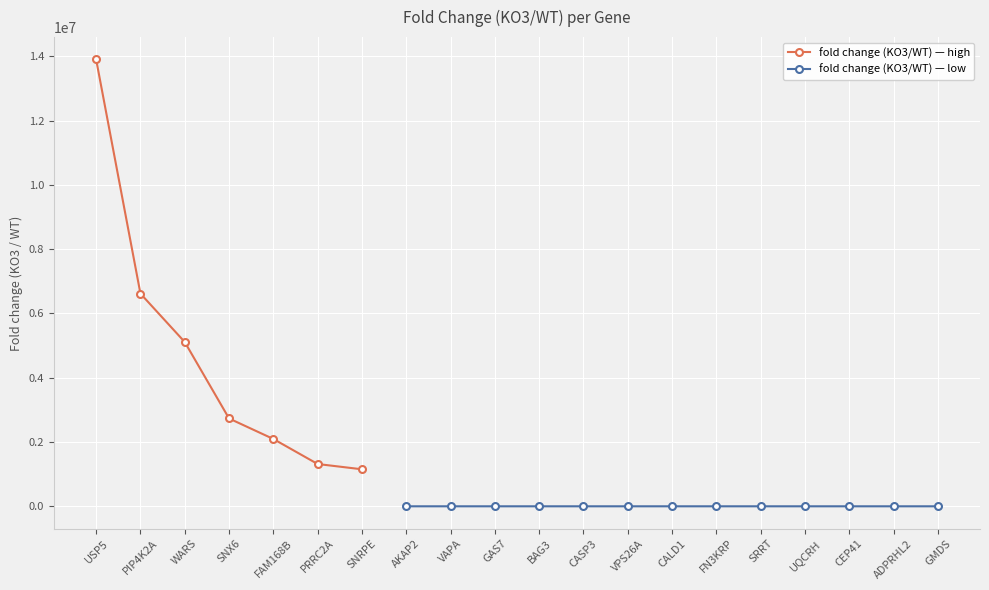

Reading left to right, list all the values displayed in this chart.

13904500.4	6618950.4	5112138.0	2733112.9	2094750.2	1315775.4	1151688.0	16.9	12.1	8.1	7.9	7.8	7.5	7.4	6.7	5.7	4.2	4.2	4.2	4.1